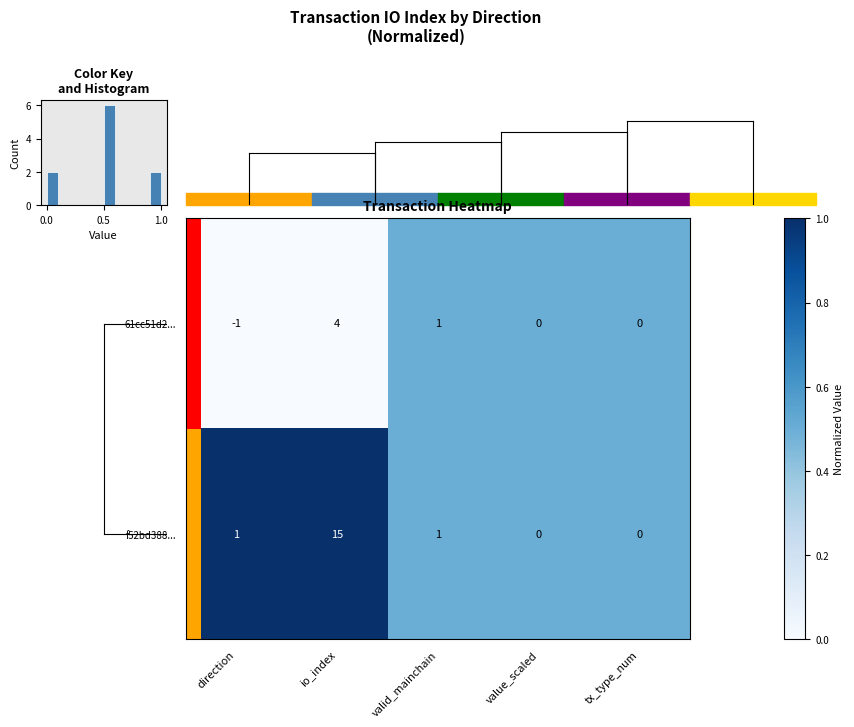

How many series are shown in this chart?

2